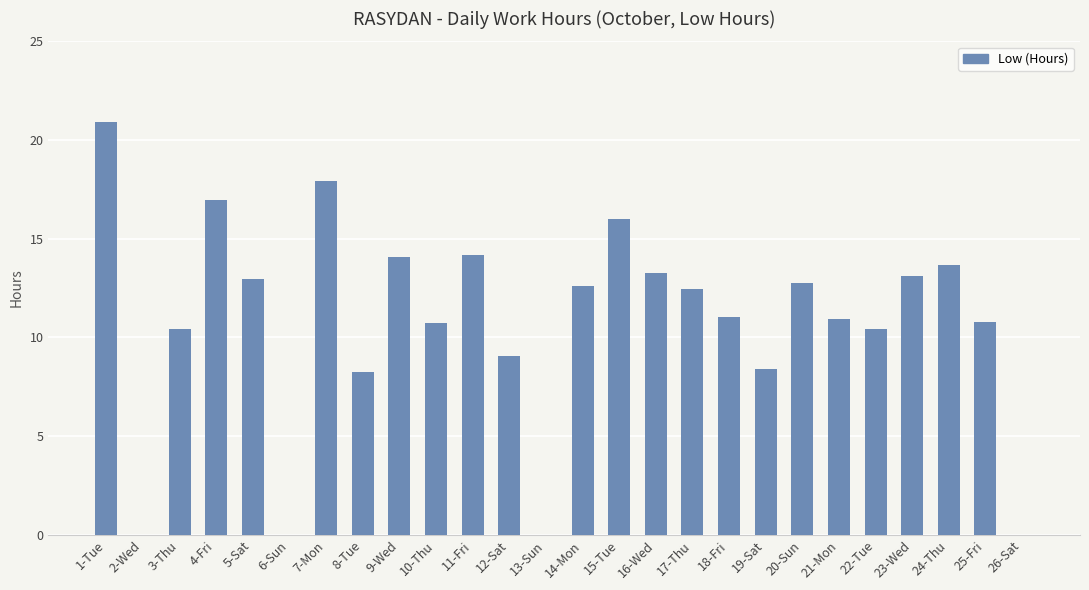

Which has a higher value, 6-Sun or 22-Tue?

22-Tue